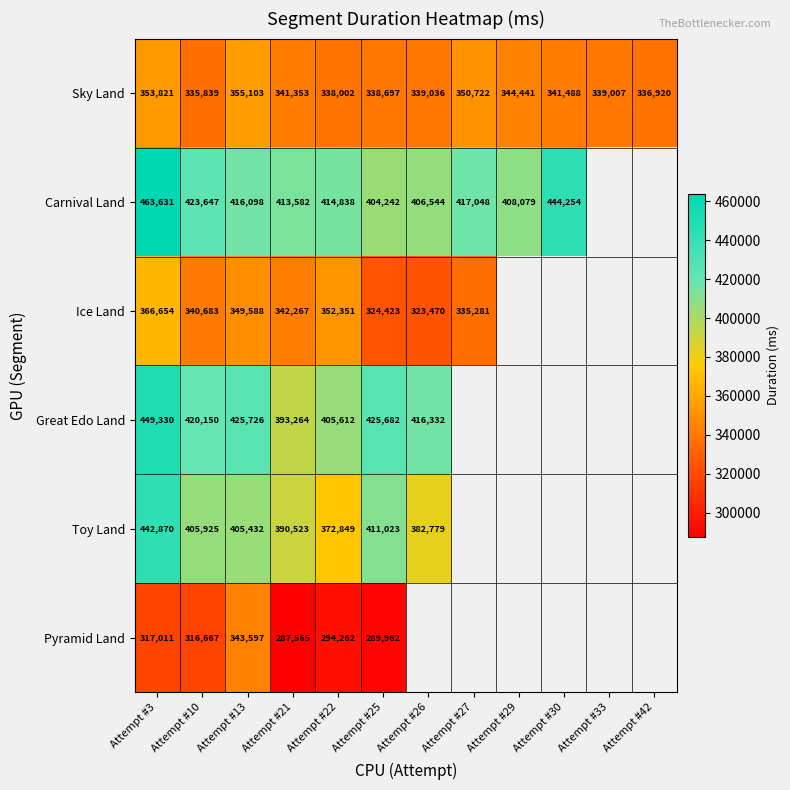

Is the value of Toy Land at Attempt #21 greater than the value of Great Edo Land at Attempt #3?

No